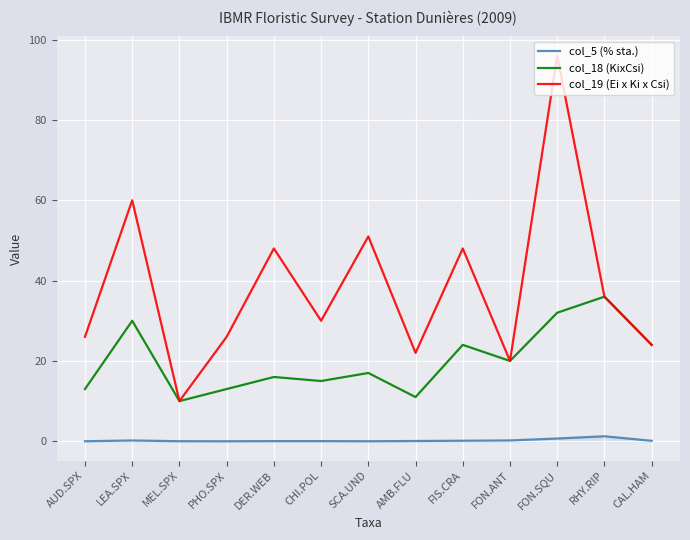

How many values in the col_19 (Ei x Ki x Csi) series are below 30?

6